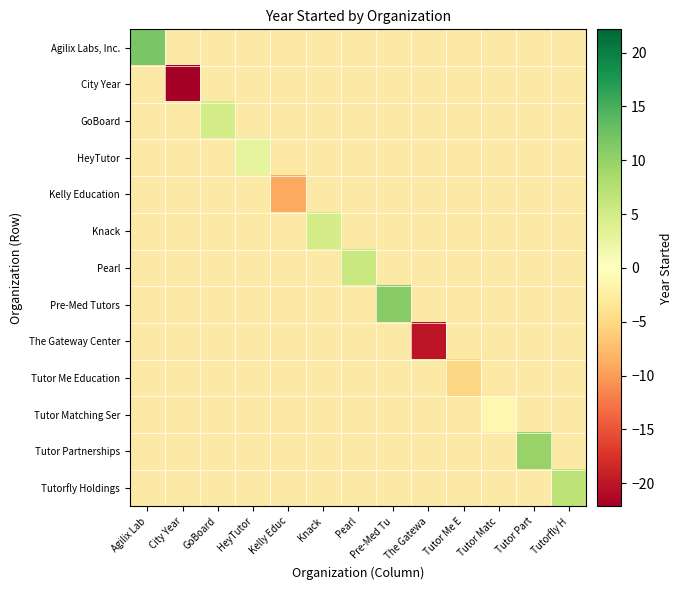

List the labels in order of Tutorfly Holdings value, smallest first.

Agilix Lab, City Year, GoBoard, HeyTutor, Kelly Educ, Knack, Pearl, Pre-Med Tu, The Gatewa, Tutor Me E, Tutor Matc, Tutor Part, Tutorfly H